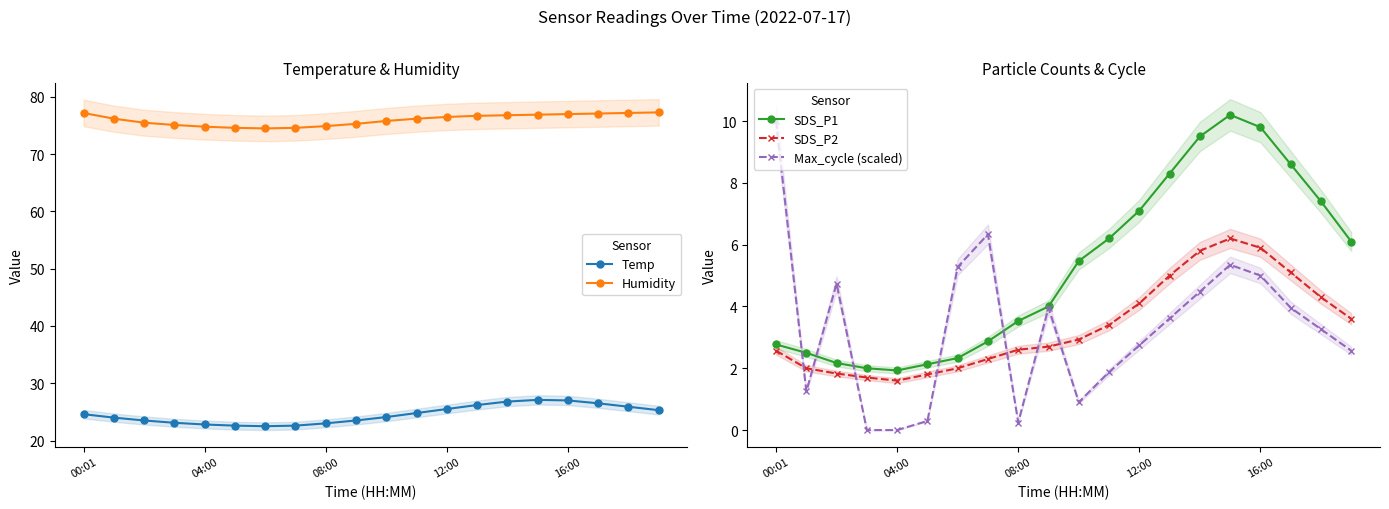

At which category is the sum across all series the highest?

15